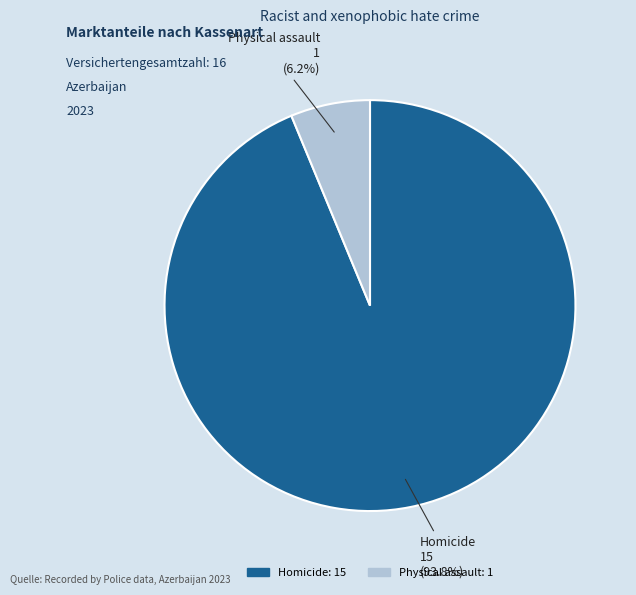

To the nearest percent, what is the average slice percentage?

50%